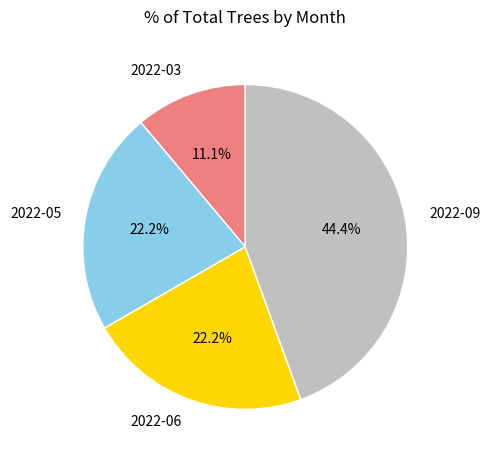

Is it true that 2022-03 is 1% of the pie?

False